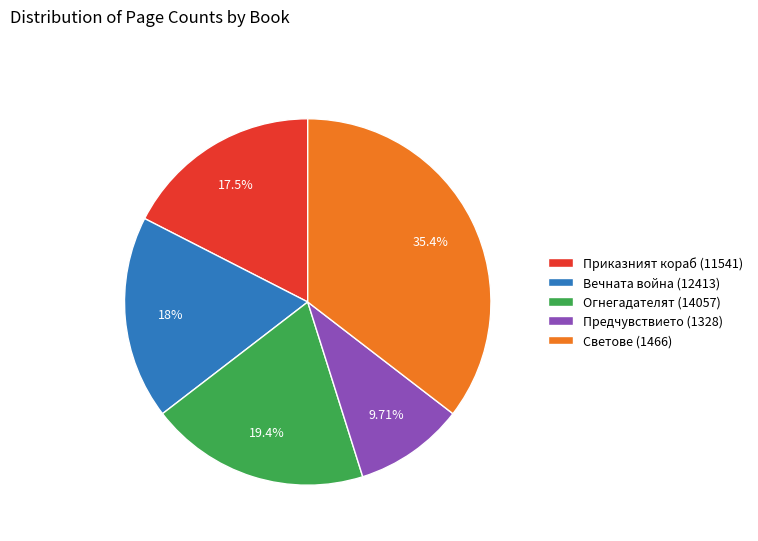

What percentage is the Огнегадателят (14057) slice, to the nearest percent?

19%